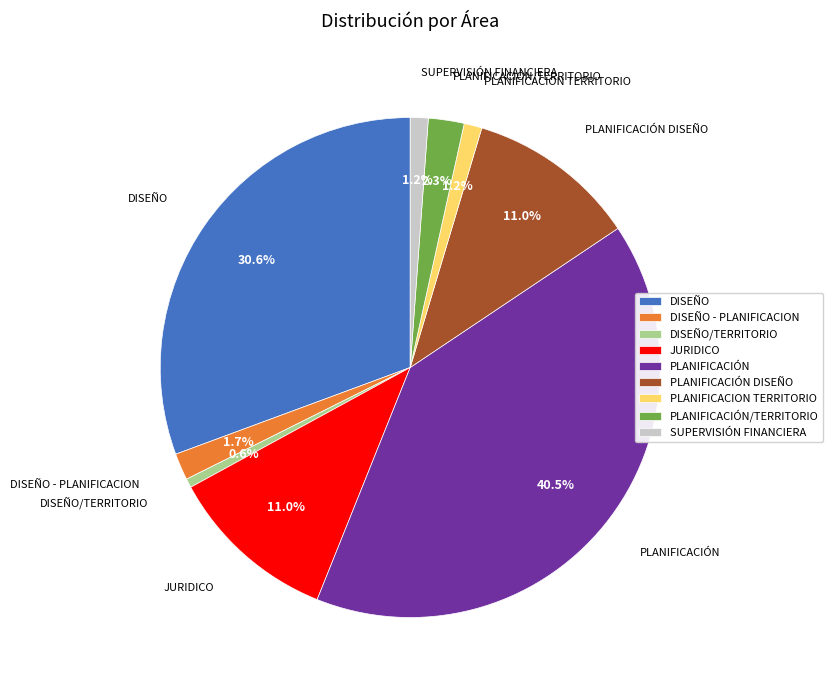

True or false: PLANIFICACIÓN accounts for 28% of the total.

False